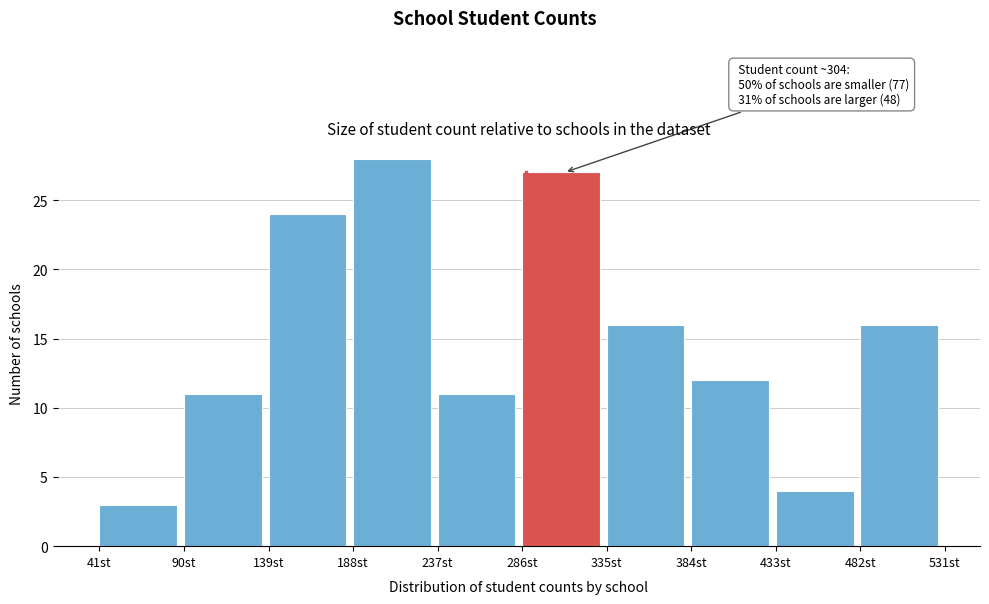

Over which range of the x-axis is the bar tallest?

188 to 237